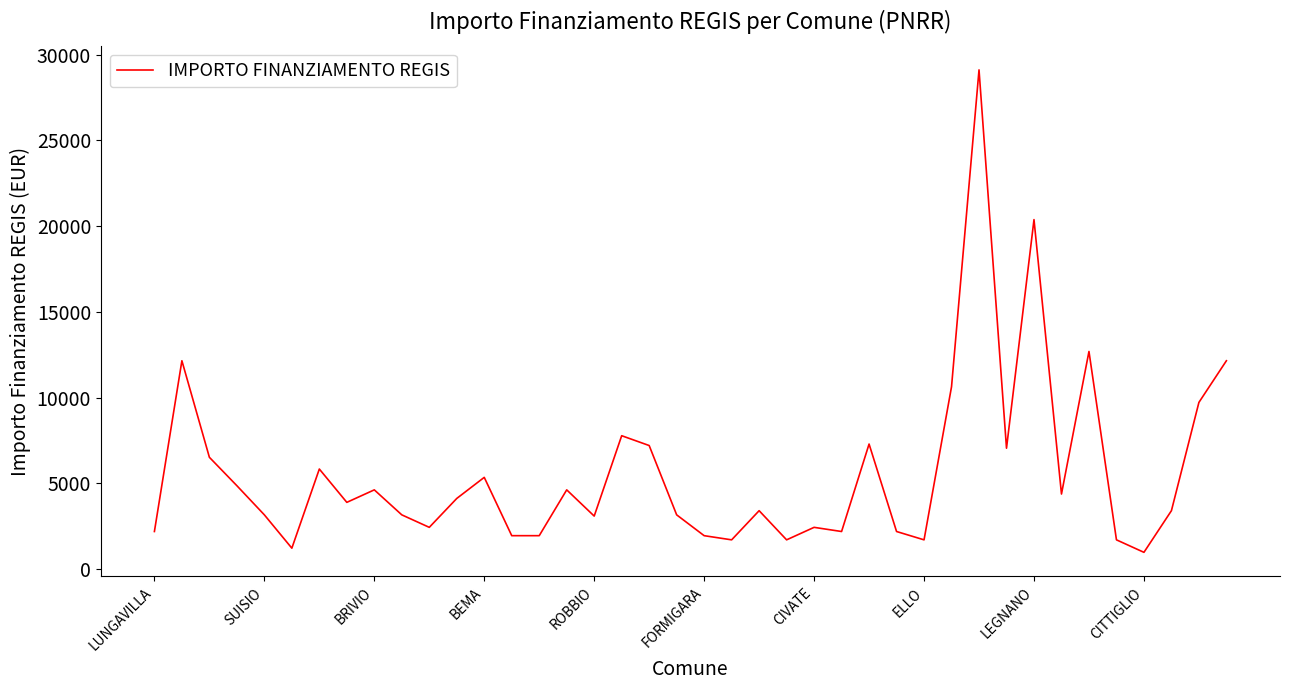

What is the greatest value displayed?

29120